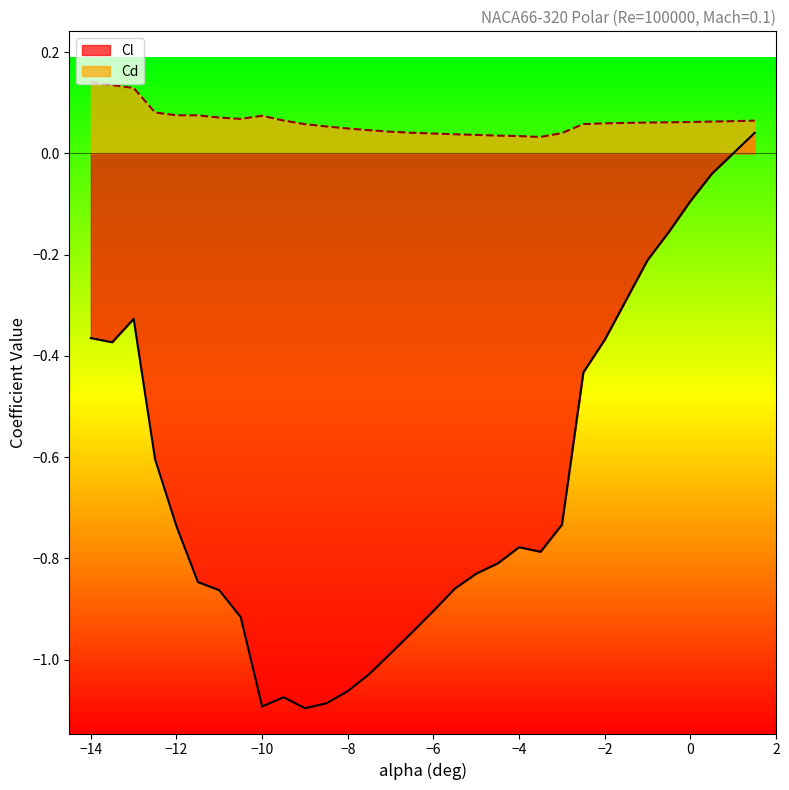

At which category is the sum across all series the highest?

1.5